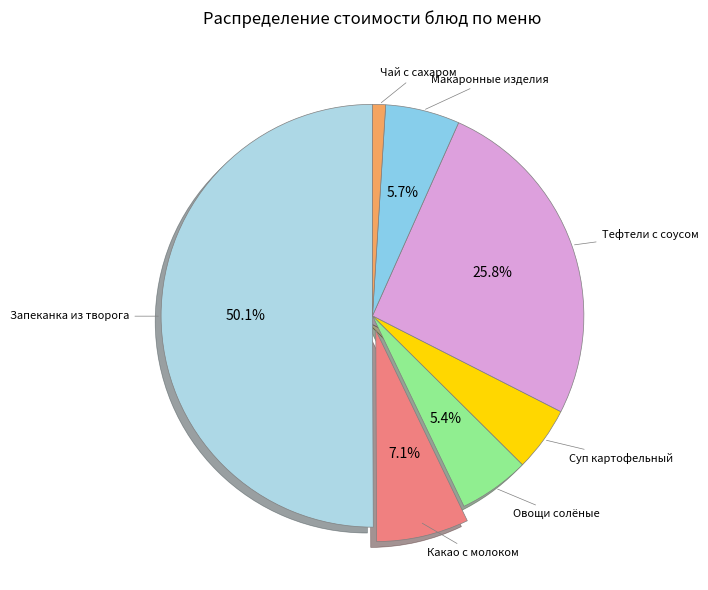

Which has a higher value, Запеканка из творога or Макаронные изделия?

Запеканка из творога